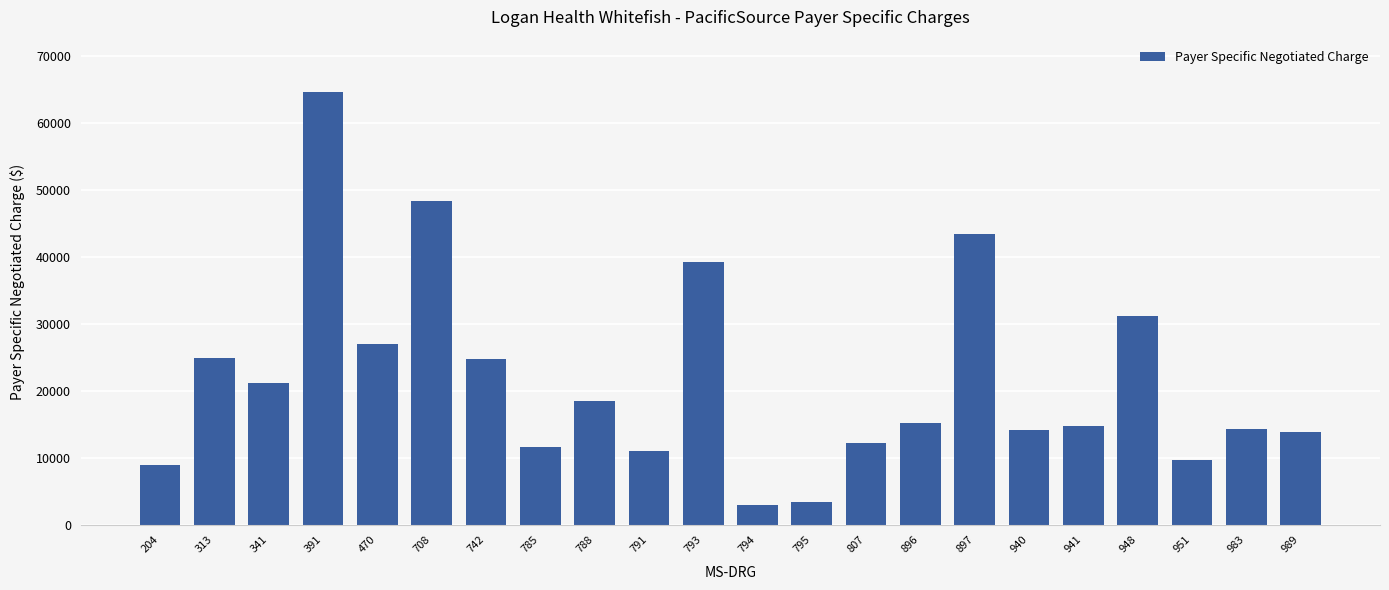

What is the difference between the values at 897 and 788?

25010